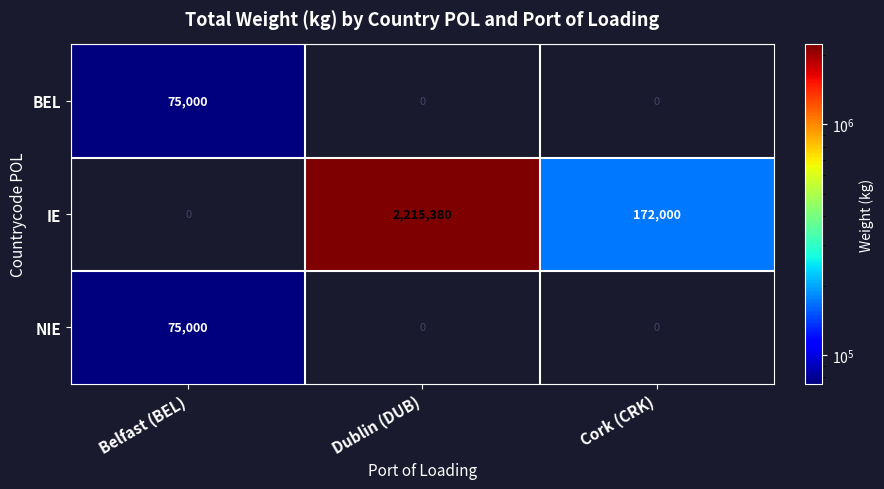

Is it true that IE equals 40347 at Cork (CRK)?

False